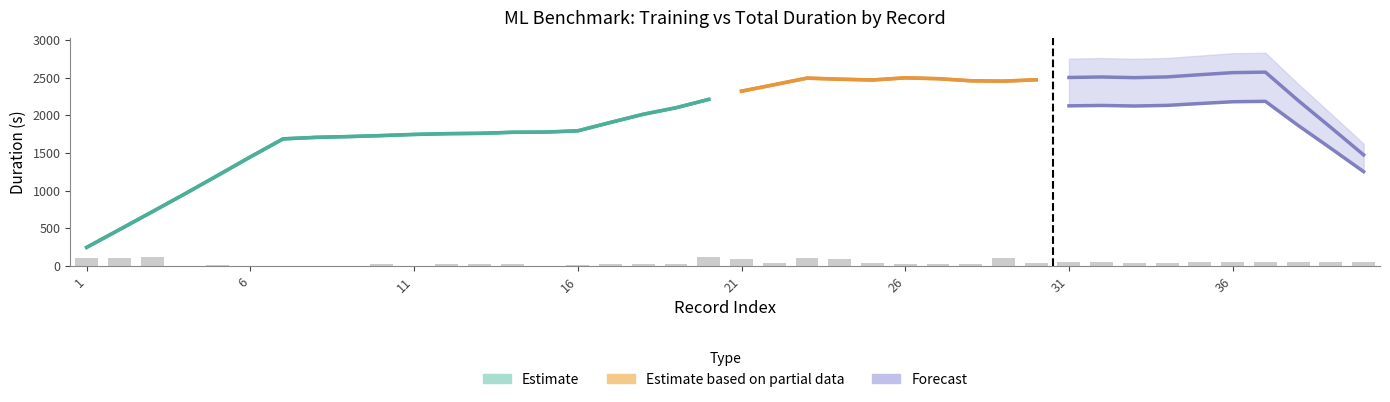

What is the sum of all training_duration values?

80664.6